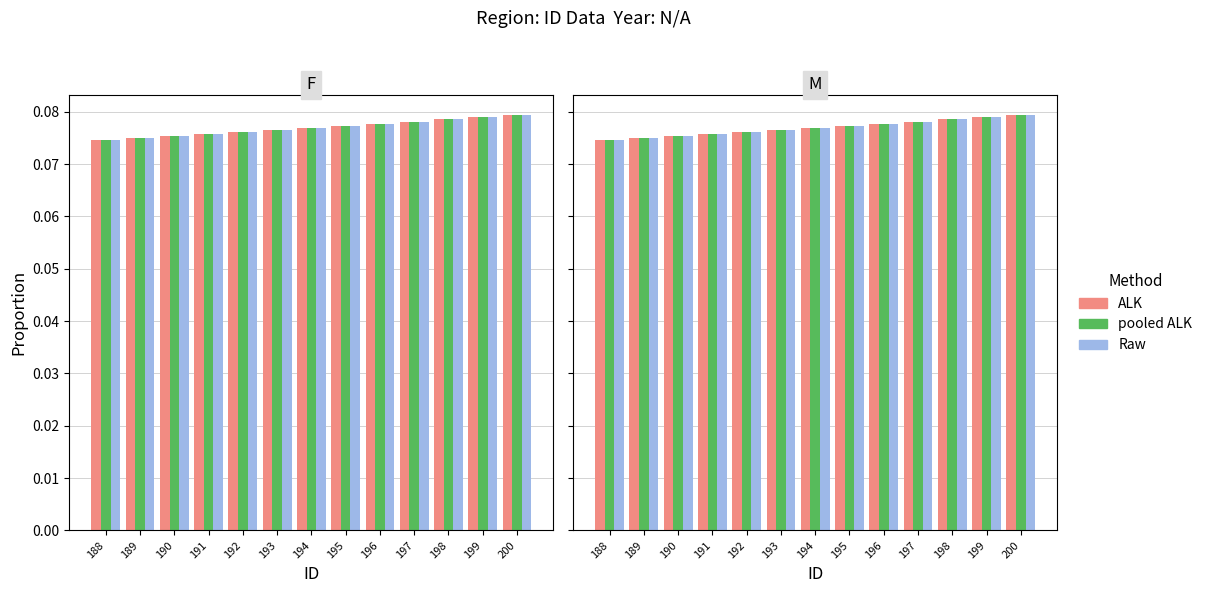

The pooled ALK series shows 0.0 at 194. True or false?

False